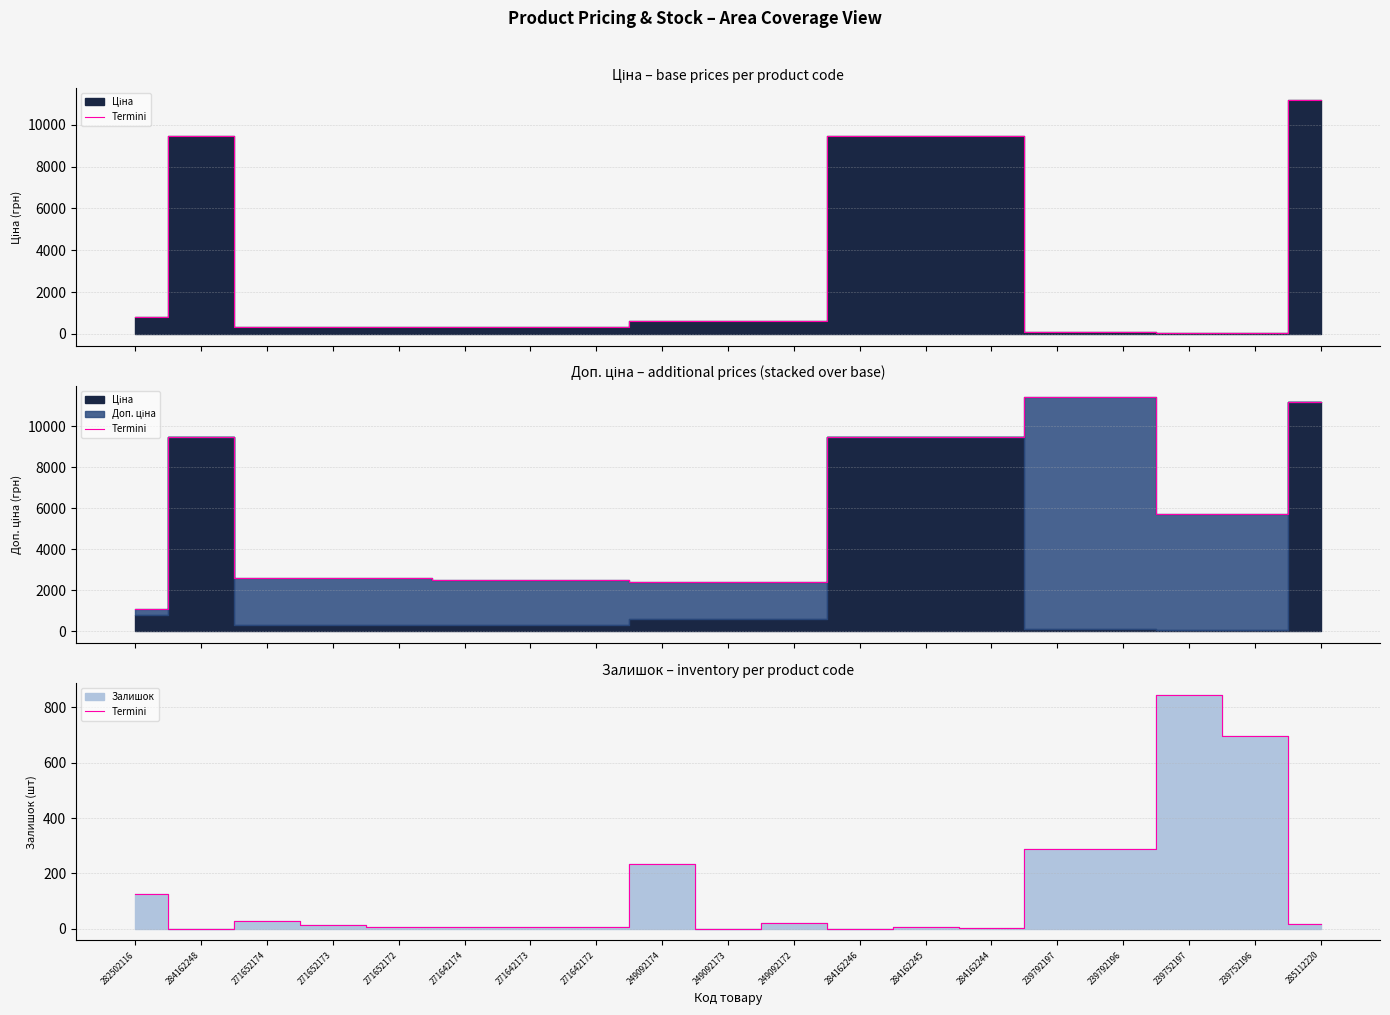

At which category does the chart reach its peak across all series?

239752197